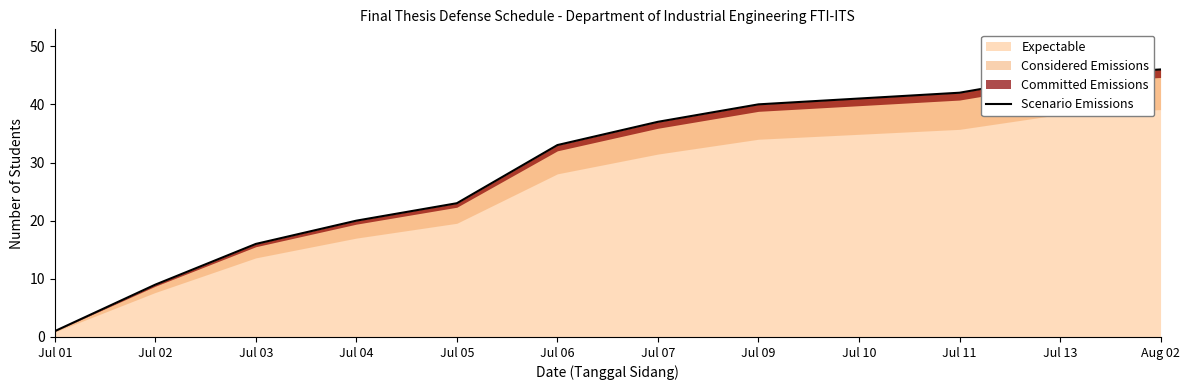

The value at Jul 10 is 10. True or false?

False